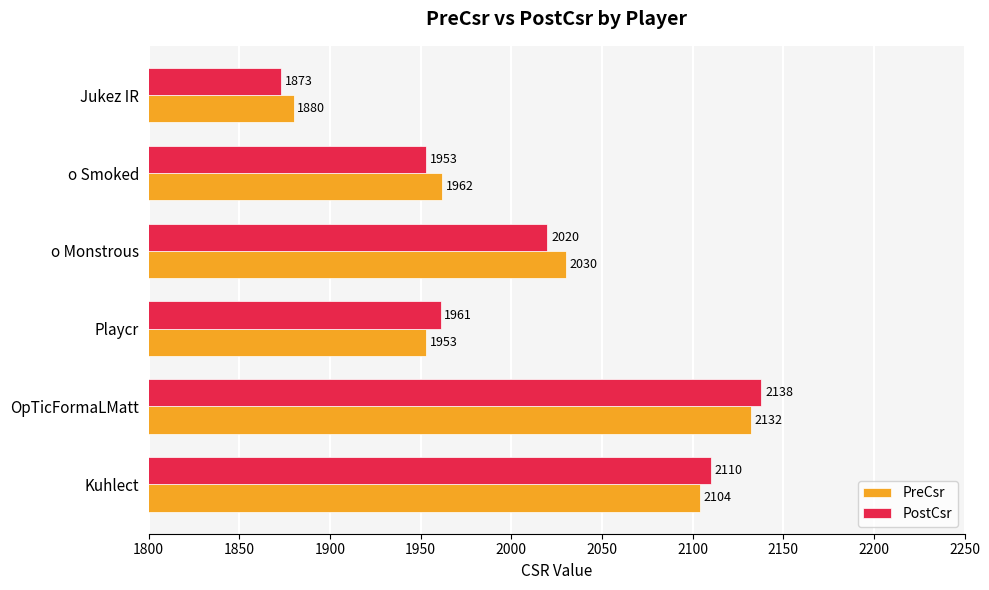

Which category has the highest value across all series?

OpTicFormaLMatt